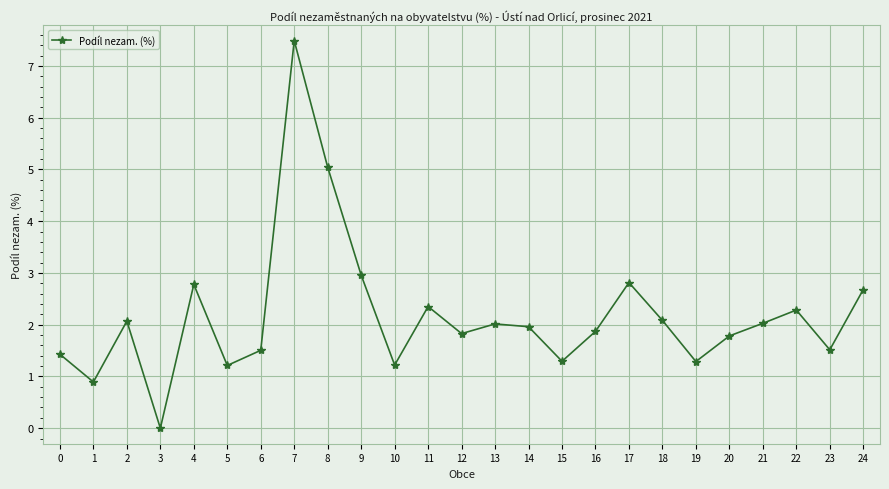

The value at 2 is 2.1. True or false?

True